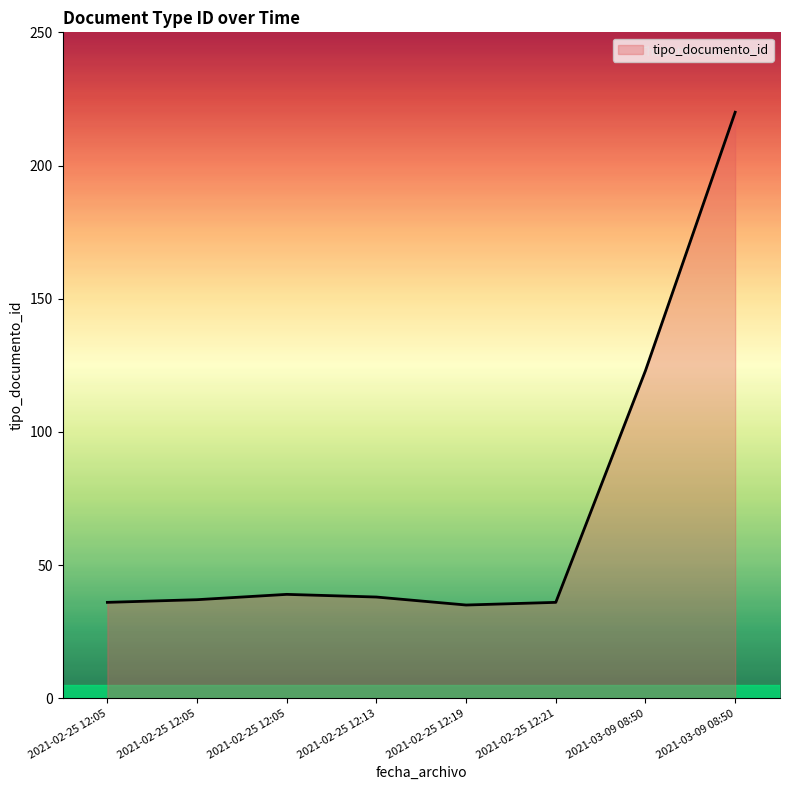

Count the number of data series in this chart.

1